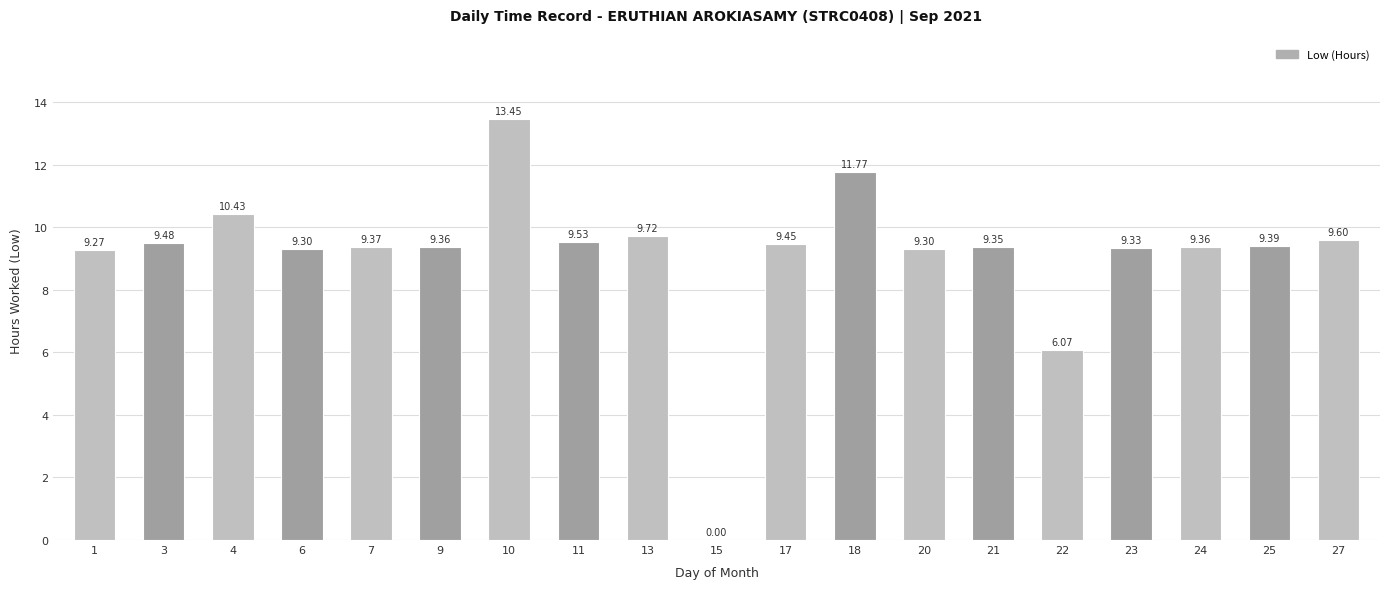

Which label corresponds to the largest value in the chart?

10